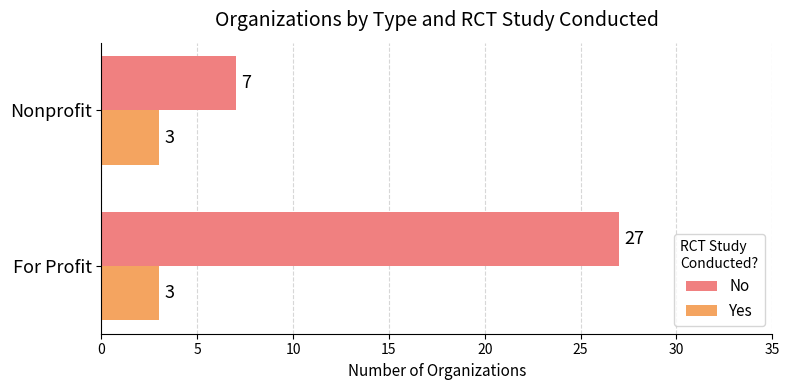

Which series has the widest spread of values?

No